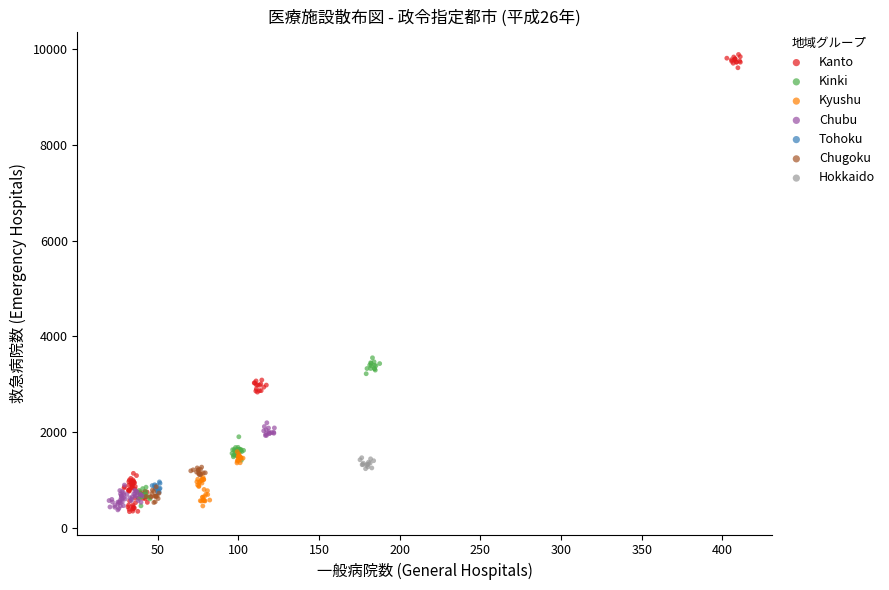

Which series has the widest spread of Y values?

Kanto